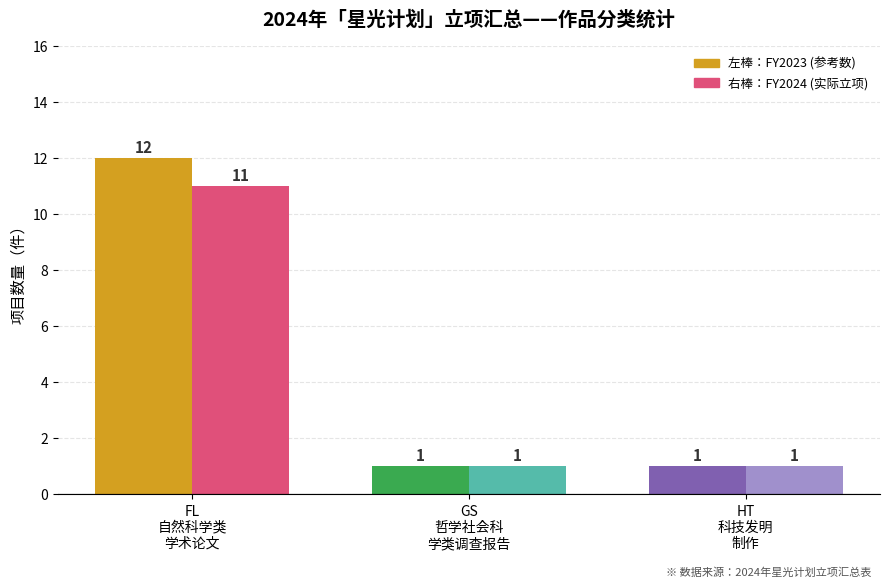

What is the maximum value shown in the chart?

12